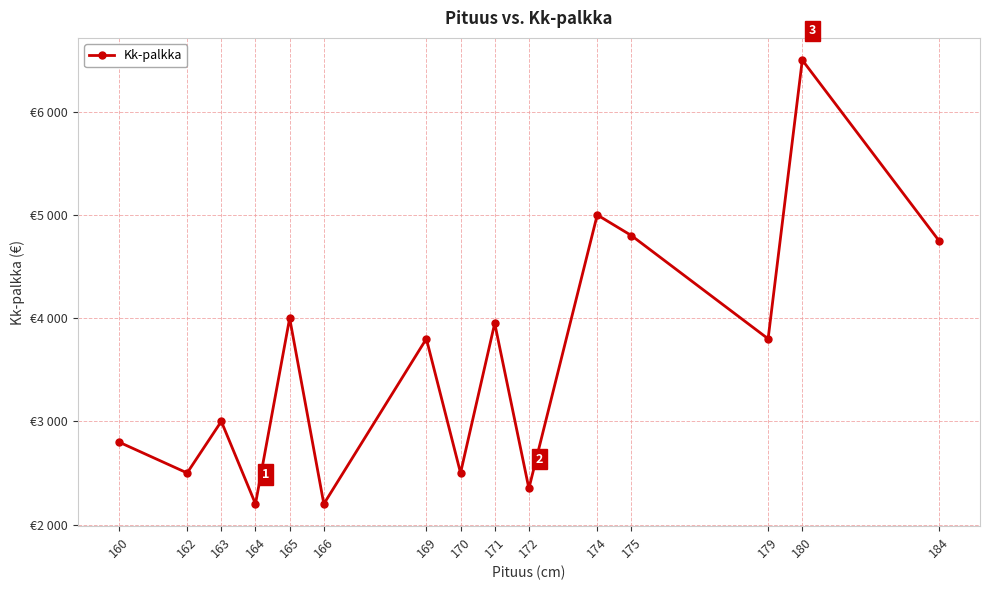

What is the value of the 9th point from the left?

3950